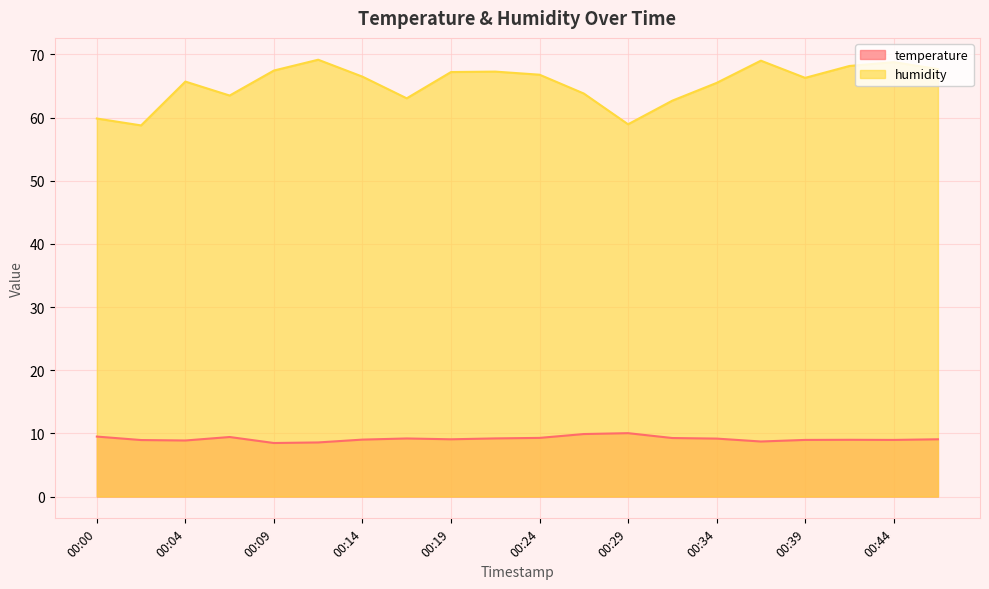

True or false: temperature and humidity intersect in this chart.

False